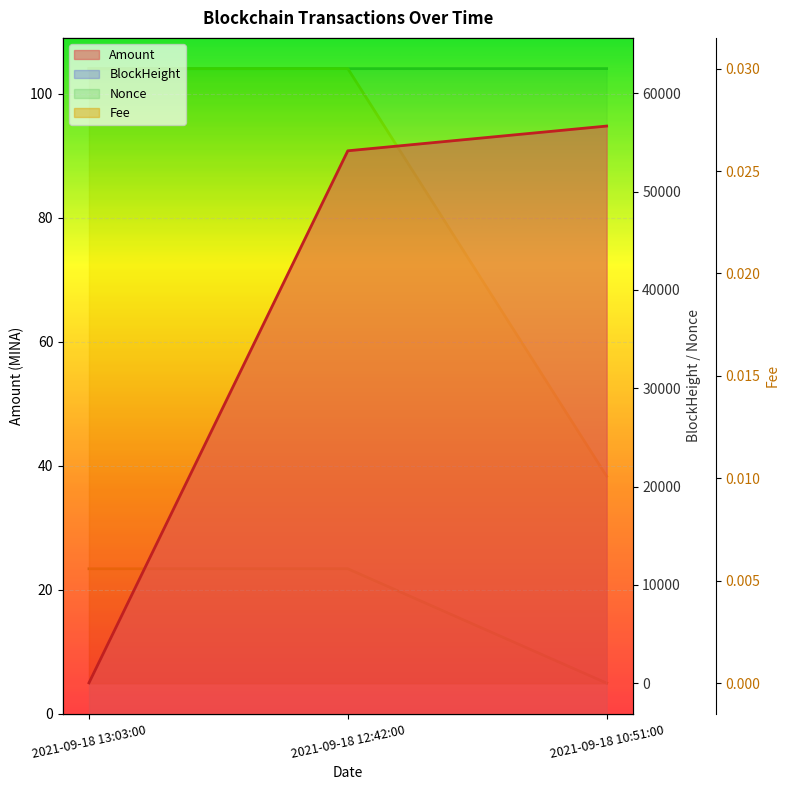

What is the difference between the highest and lowest values at 2021-09-18 10:51:00?

62519.0